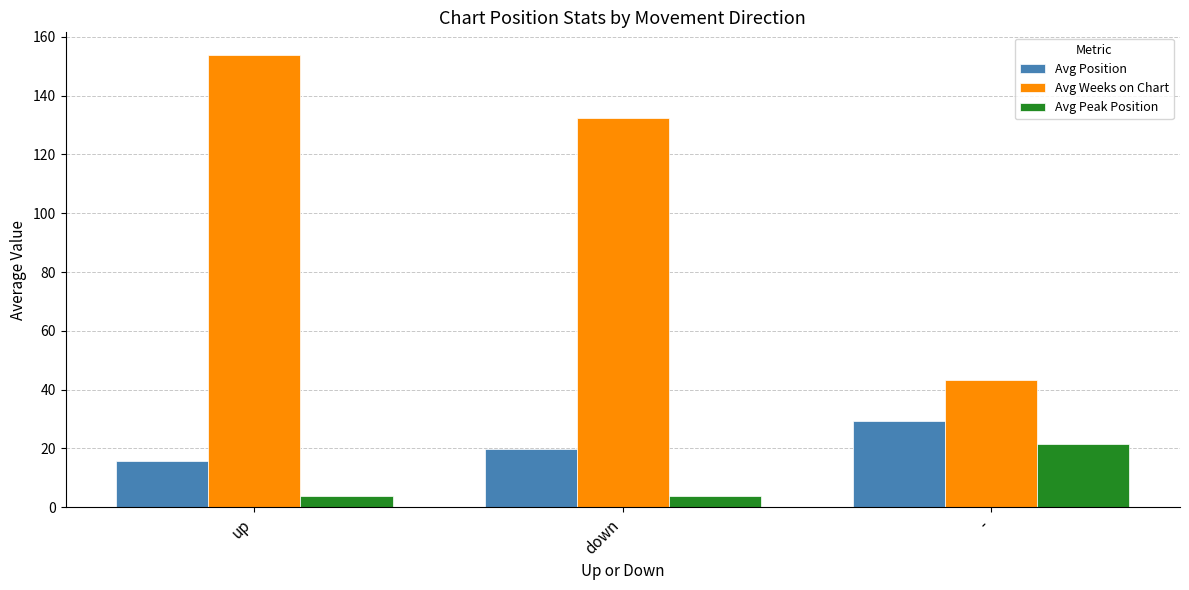

Is the value of Avg Weeks on Chart at up greater than the value of Avg Peak Position at -?

Yes